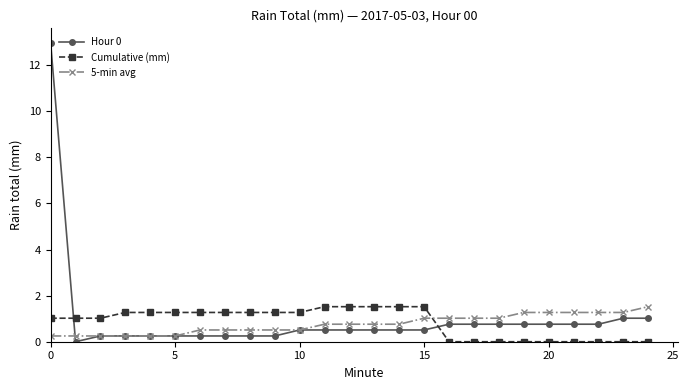

Which series has the widest spread of values?

Hour 0